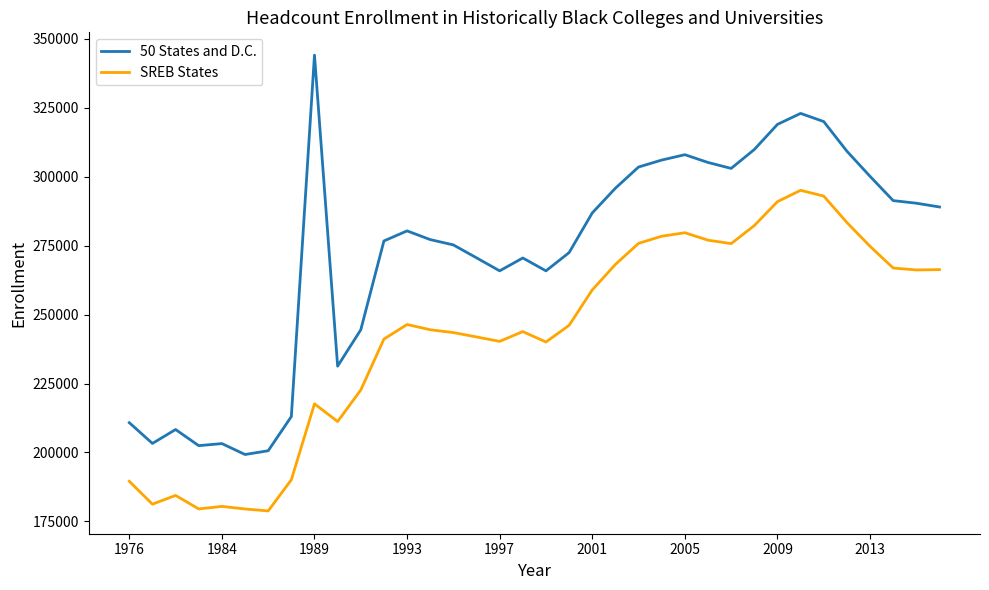

In SREB States, how many points are higher than both neighbors (excluding endpoints)?

7